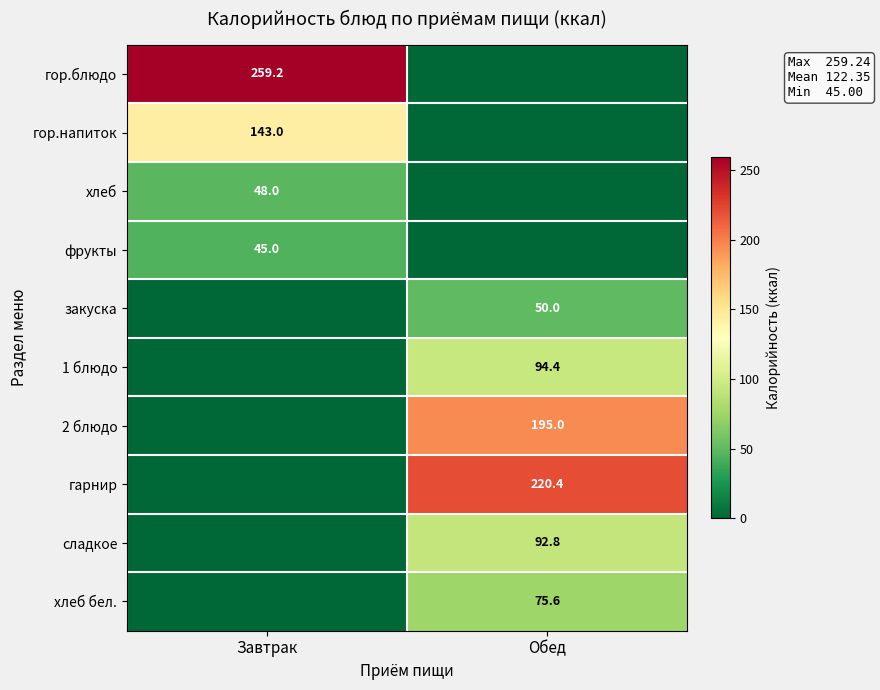

True or false: сладкое has a value of 92.8 at Обед.

True